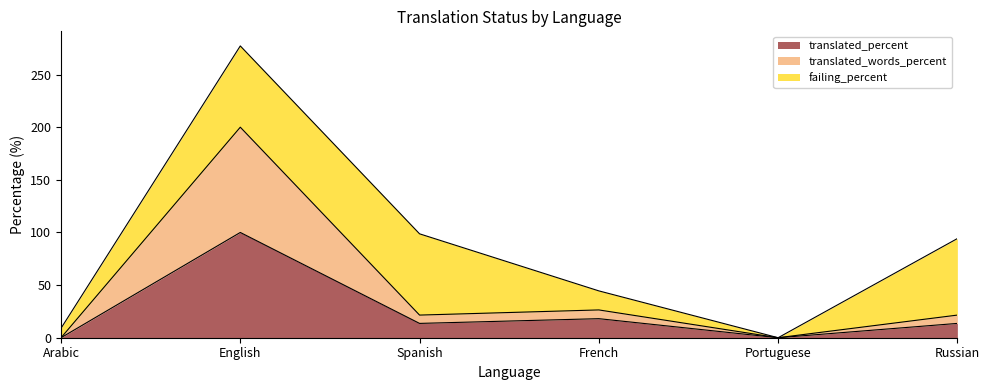

What is the total value across all series at English?

277.2